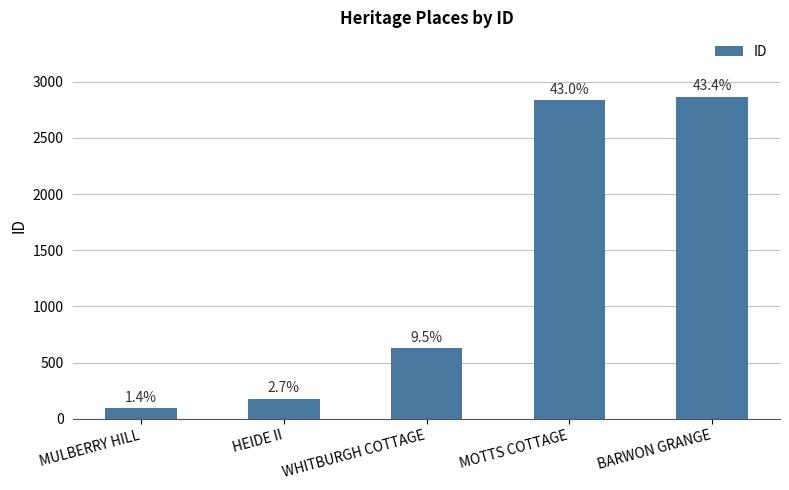

List the labels in order of value, smallest first.

MULBERRY HILL, HEIDE II, WHITBURGH COTTAGE, MOTTS COTTAGE, BARWON GRANGE